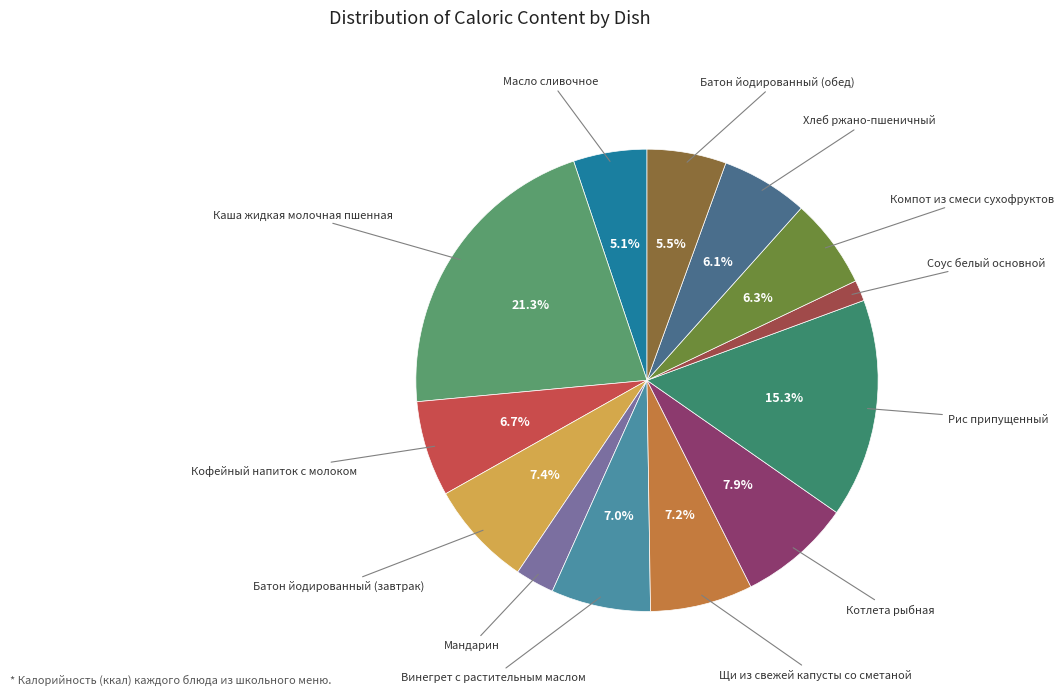

How many slices are in this pie chart?

13